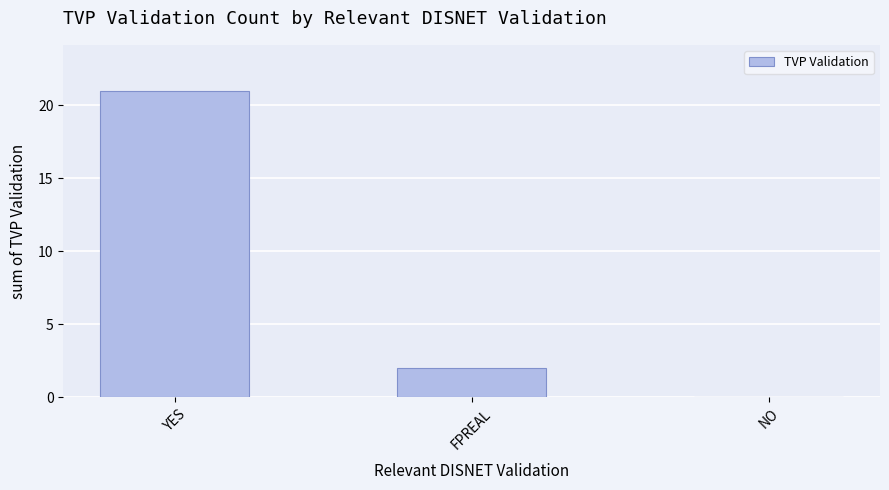

Are the bars grouped side by side (vs. stacked)?

No